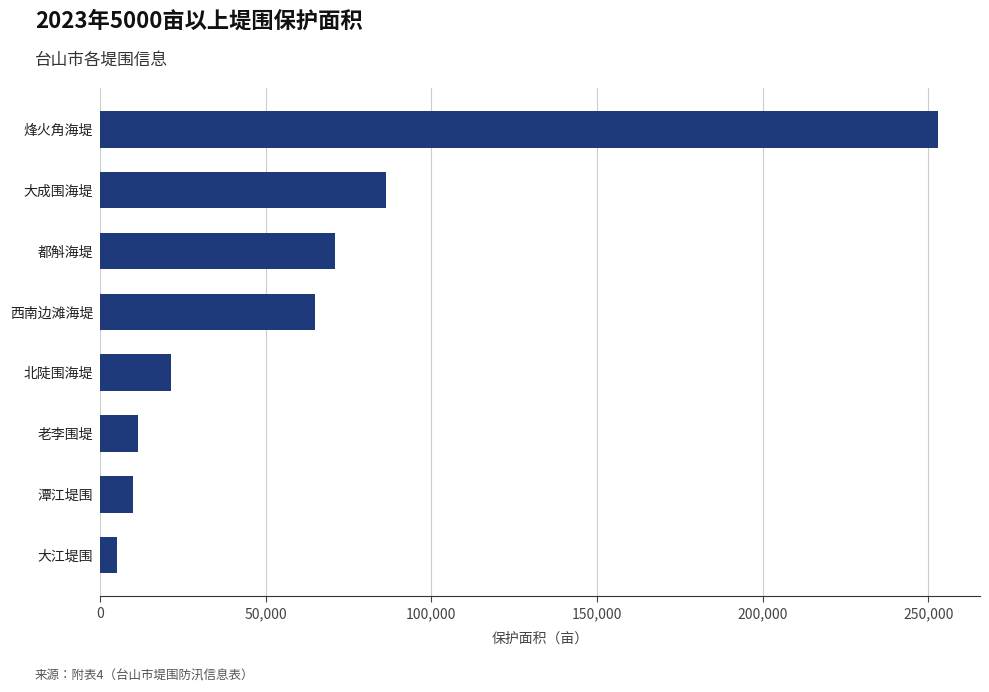

Is it true that the value at 北陡围海堤 is 21500.0?

True